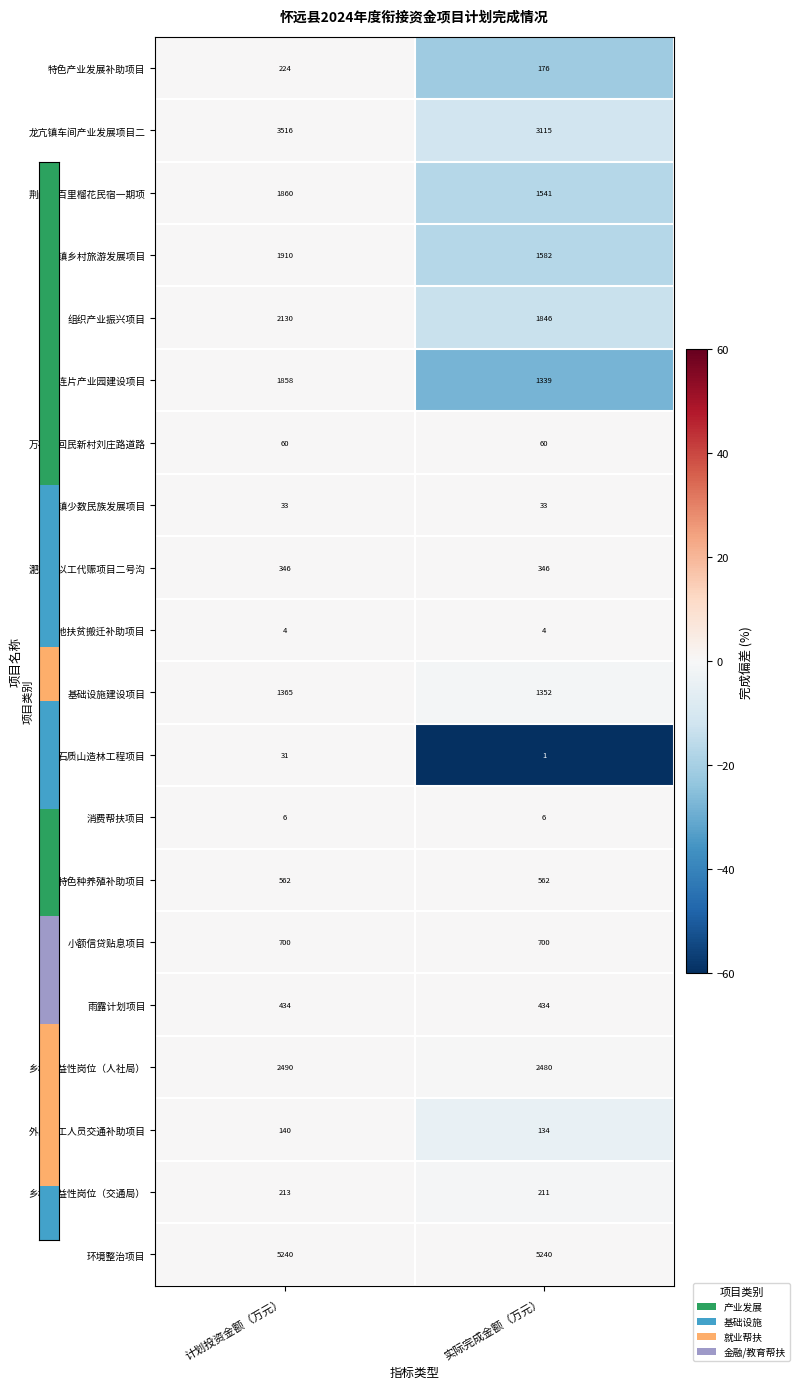

How many series are shown in this chart?

20